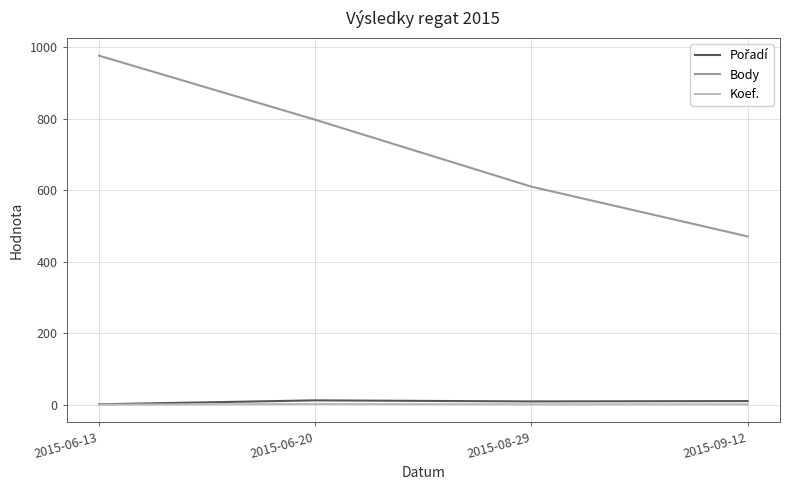

Which series has the largest range (max minus min)?

Body